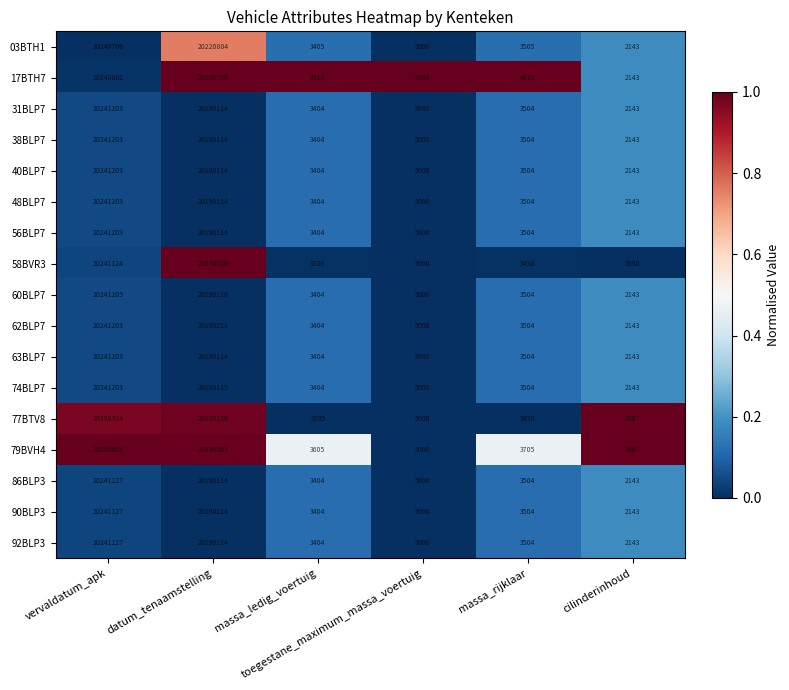

What is the spread (max minus min) of values at vervaldatum_apk?

9902